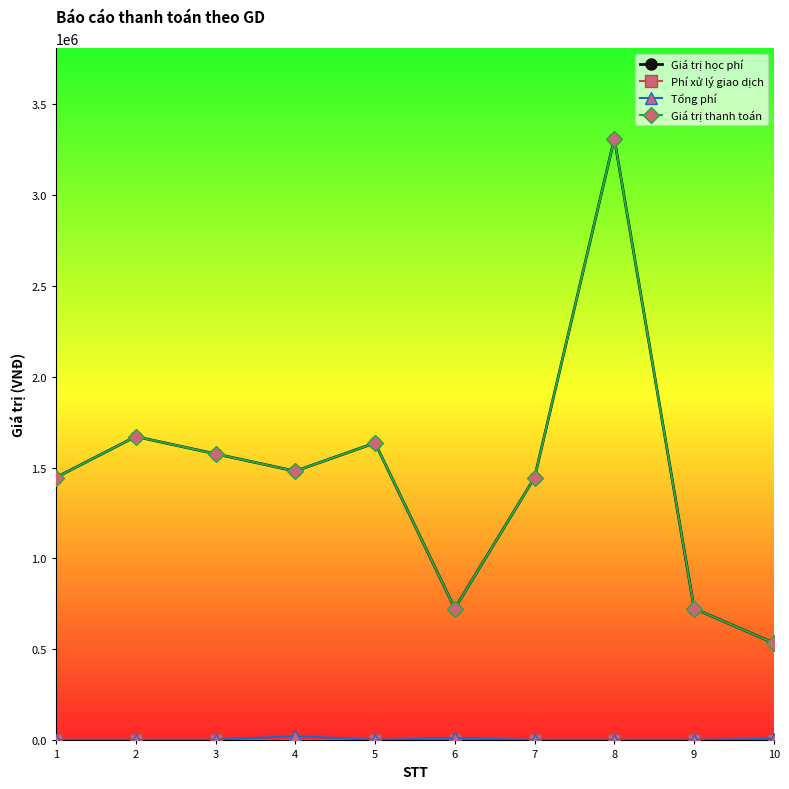

Is this an area chart (filled region under the line)?

No